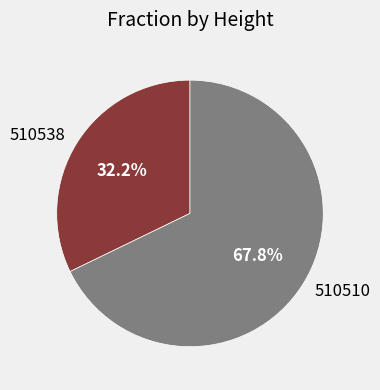

How many segments does this pie chart have?

2